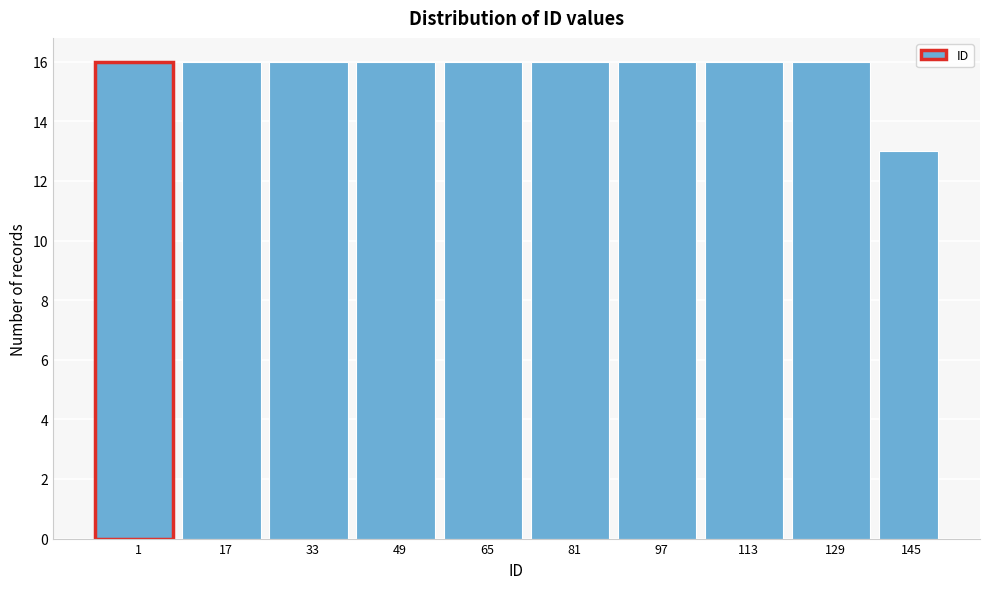

Reading left to right, list all the values displayed in this chart.

1=16	17=16	33=16	49=16	65=16	81=16	97=16	113=16	129=16	145=13